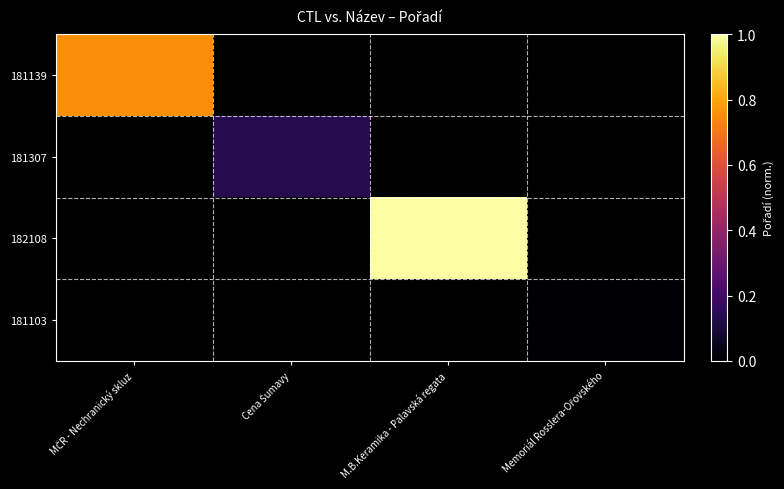

What is the maximum value shown in the chart?

1.0